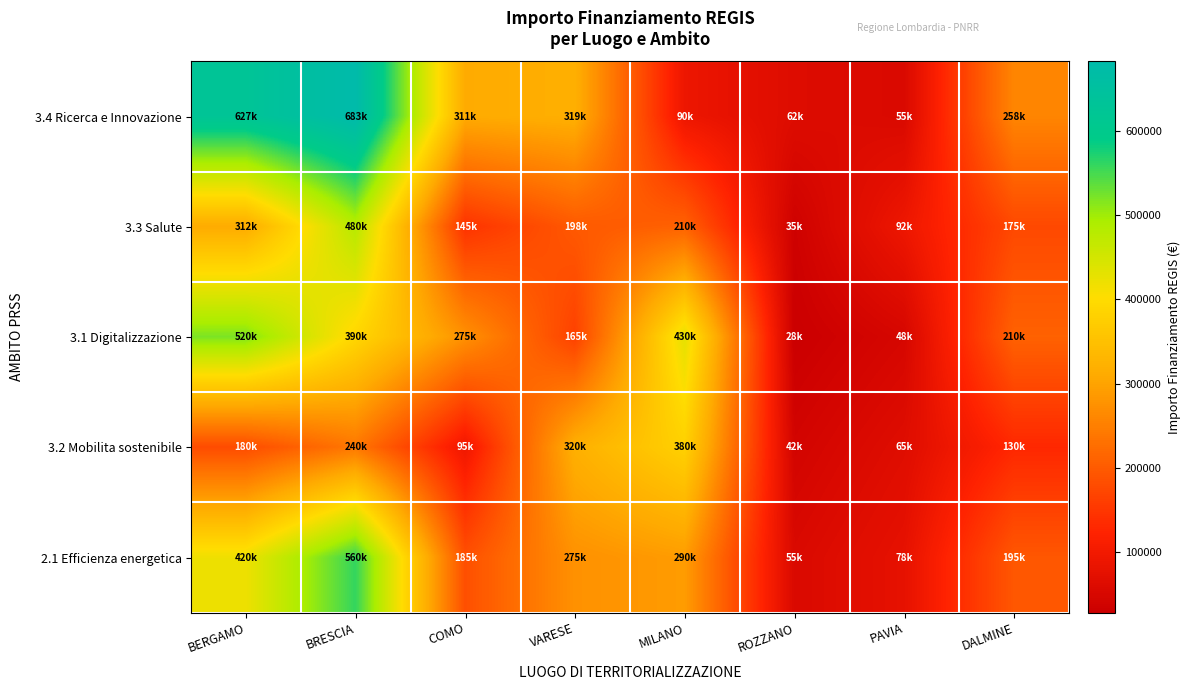

How many distinct data groups are displayed?

5